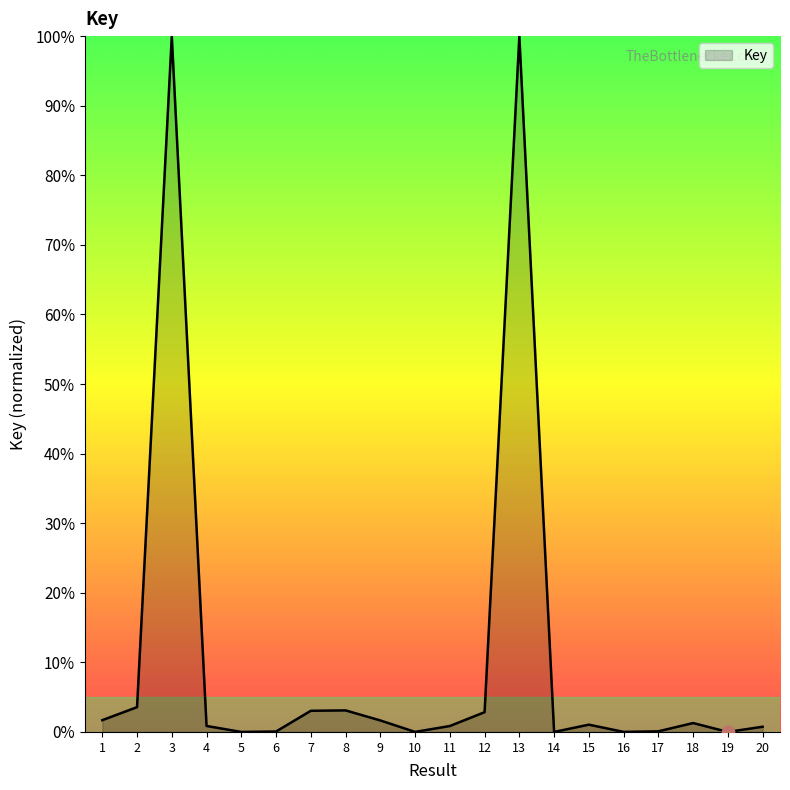

Which has a higher value, 3 or 12?

3